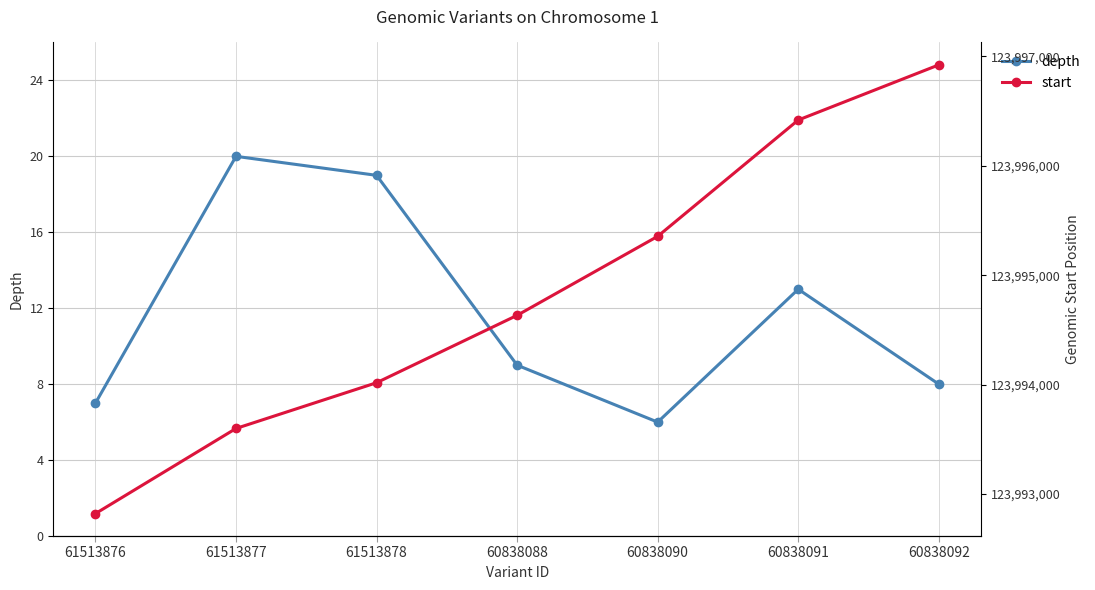

Which has a higher value, 61513876 or 61513878?

61513878